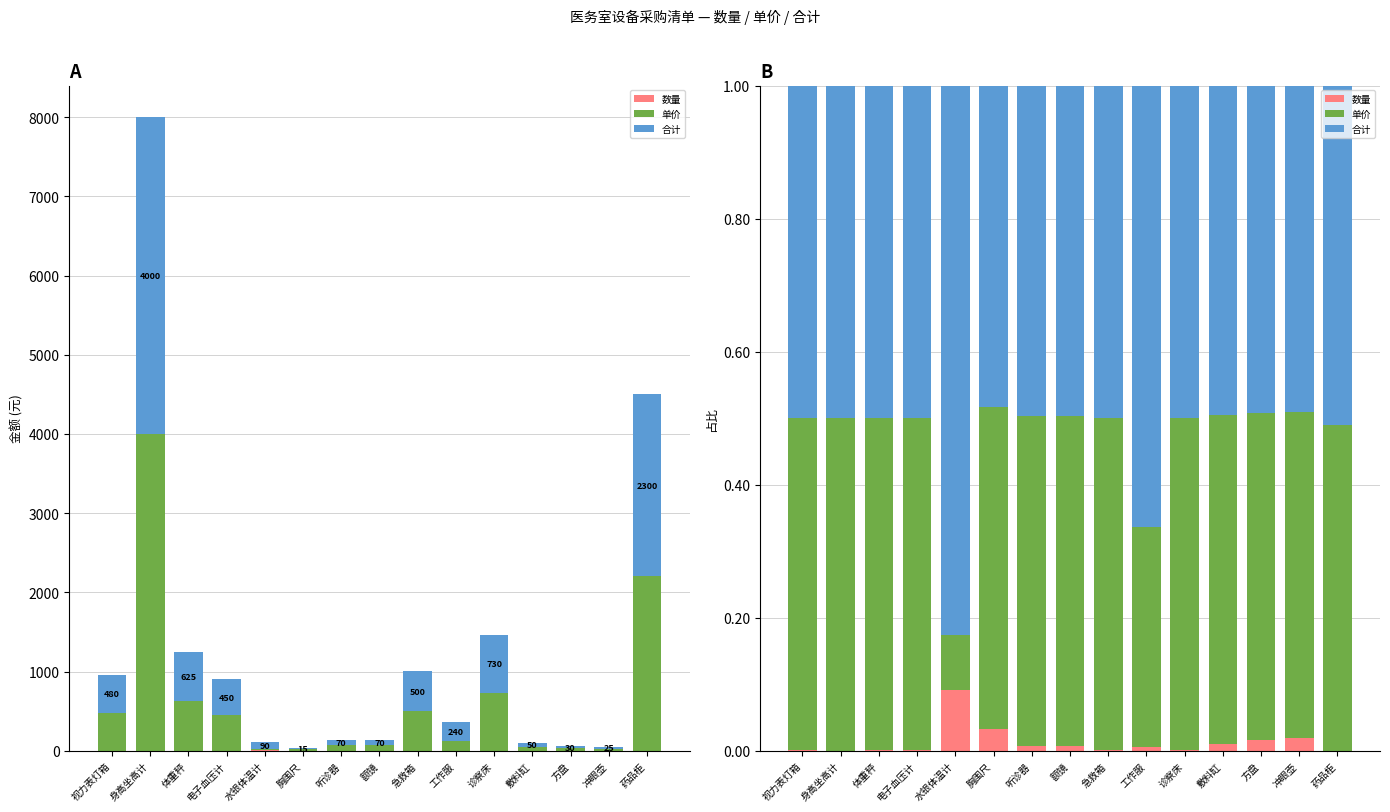

Rank the series by their maximum value, from lowest to highest.

数量, 单价, 合计